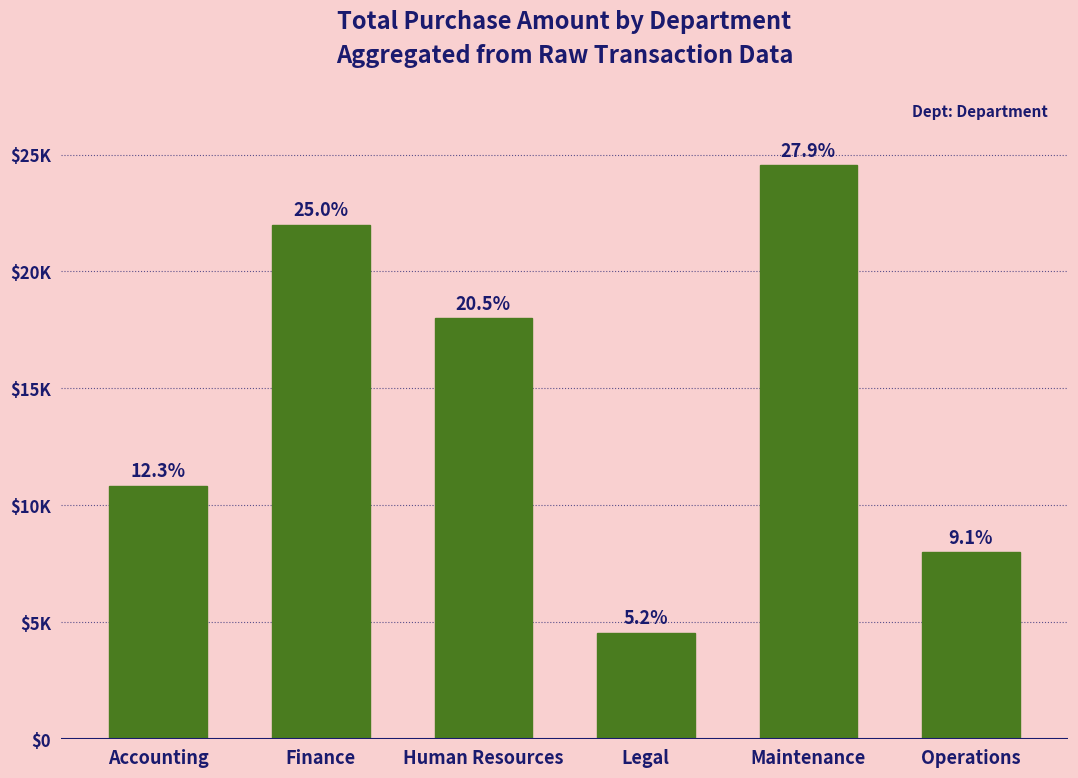

What is the sum of all values?

87964.7